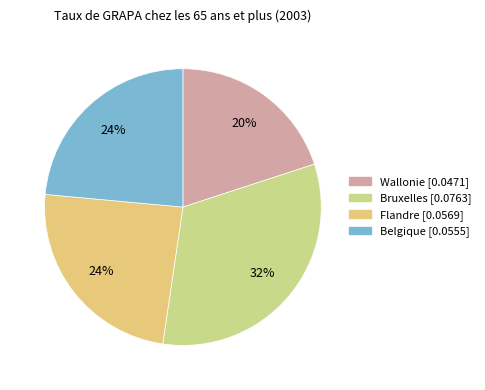

Do Belgique and Flandre together represent more than half of the pie?

No